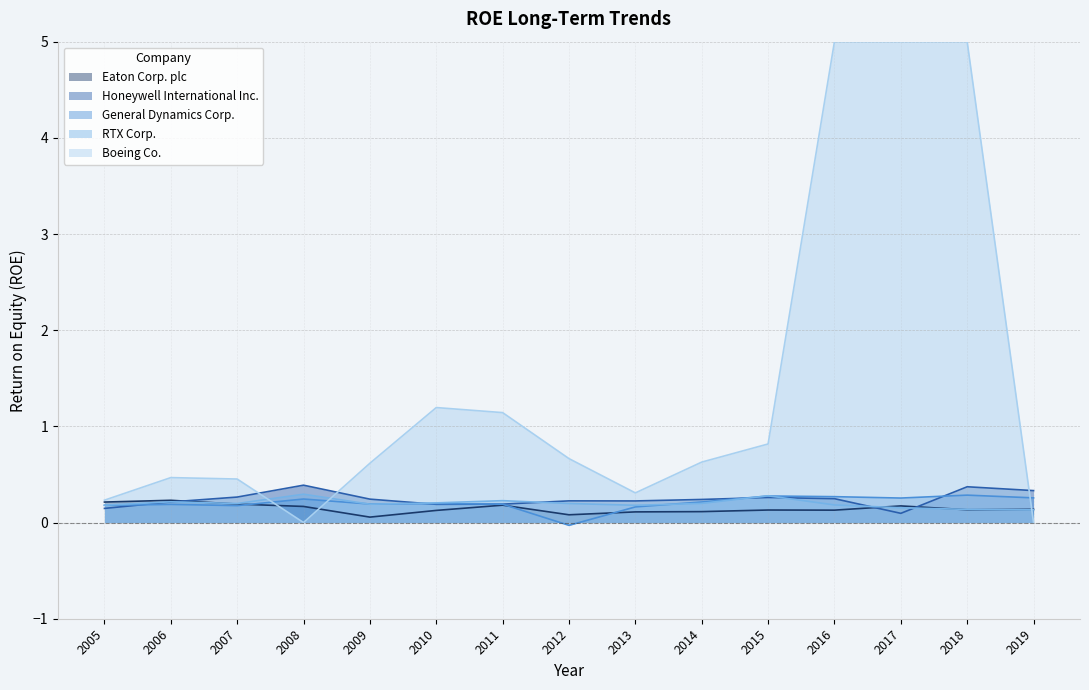

At how many categories does at least one series exceed 0?

15